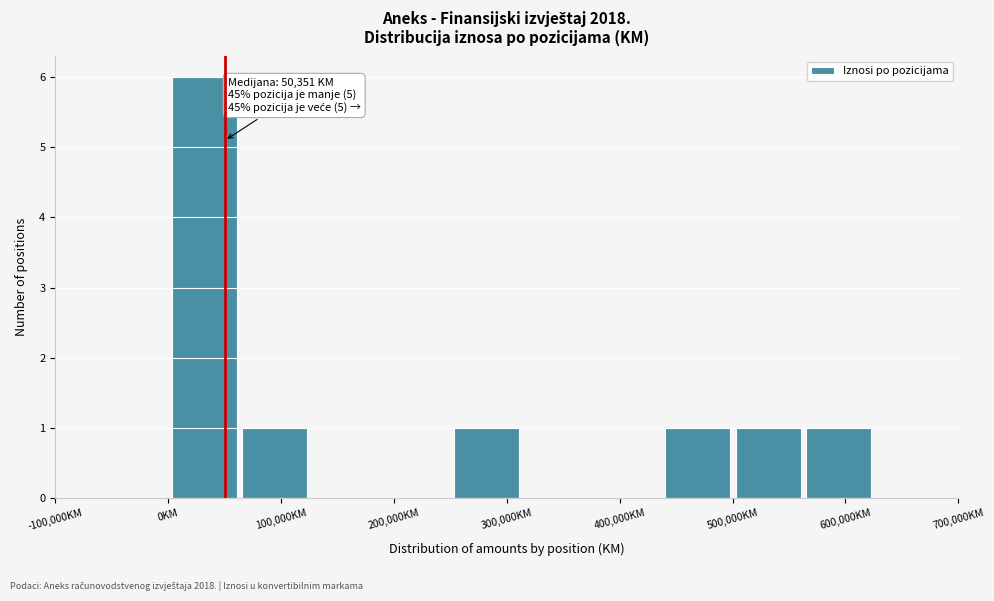

Which range on the x-axis has the tallest bar?

0 to 60000